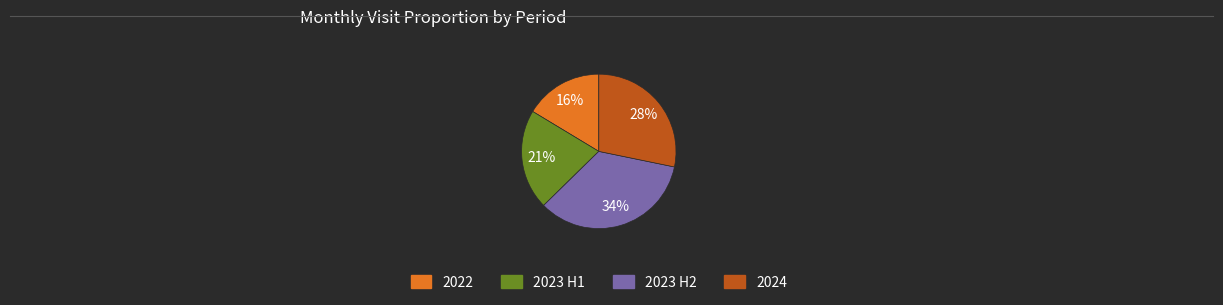

To the nearest percent, what is the average slice percentage?

25%